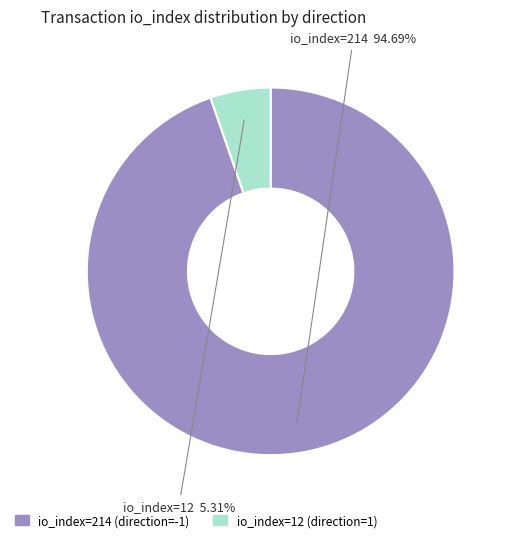

Approximately how many times larger is the value at io_index=12 (direction=1) compared to io_index=214 (direction=-1)?

0.1